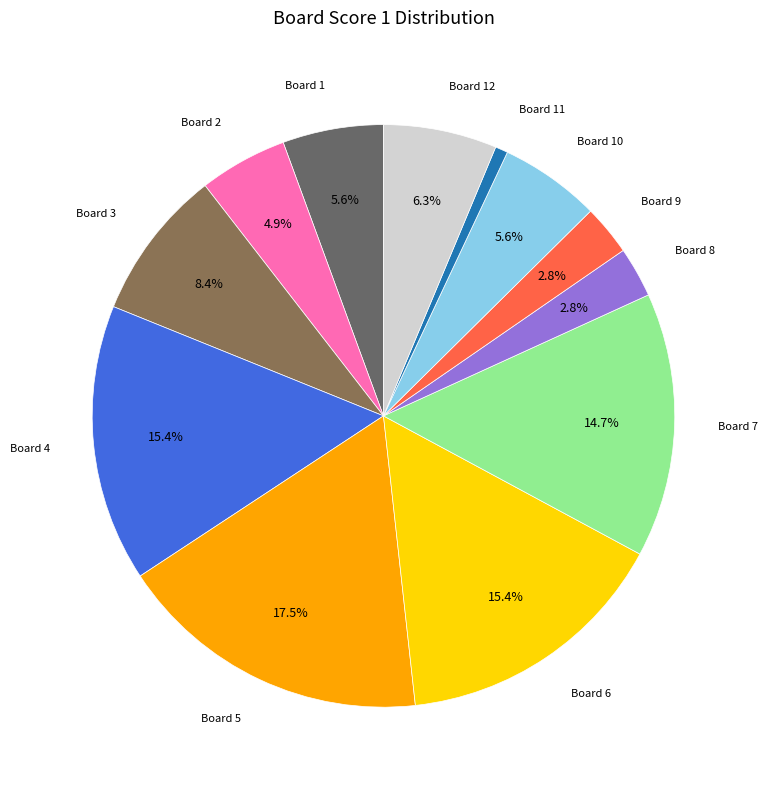

Is there any slice that represents more than half of the pie?

No